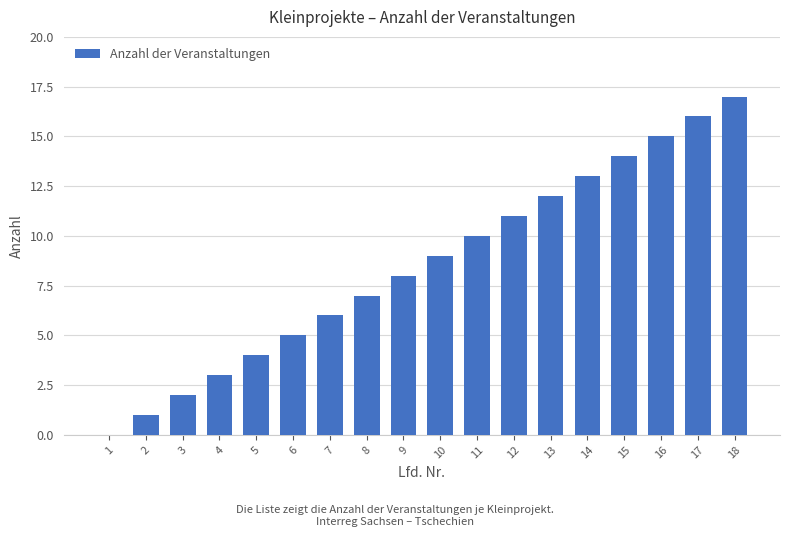

Reading right to left, extract all data points from this chart.

17	16	15	14	13	12	11	10	9	8	7	6	5	4	3	2	1	0